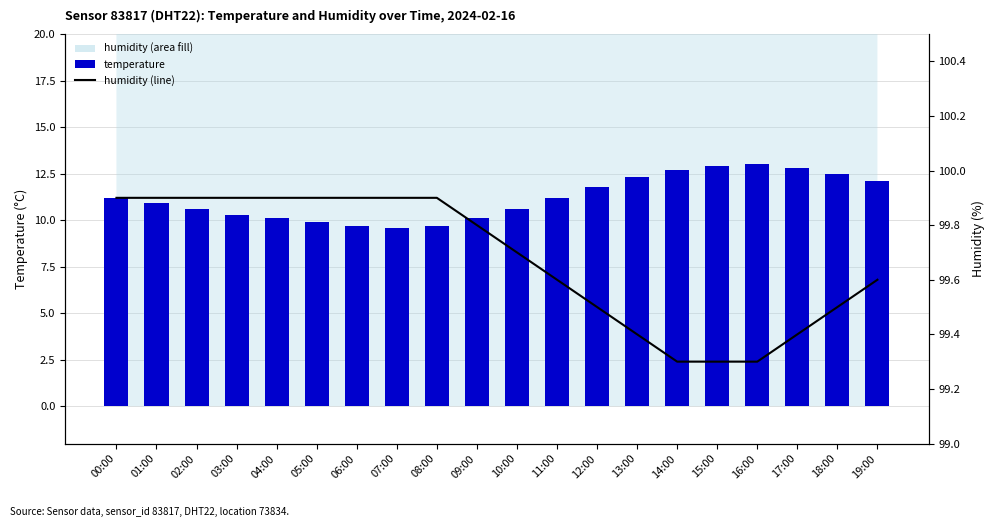

What is the lowest value of the humidity (line) series?

99.3